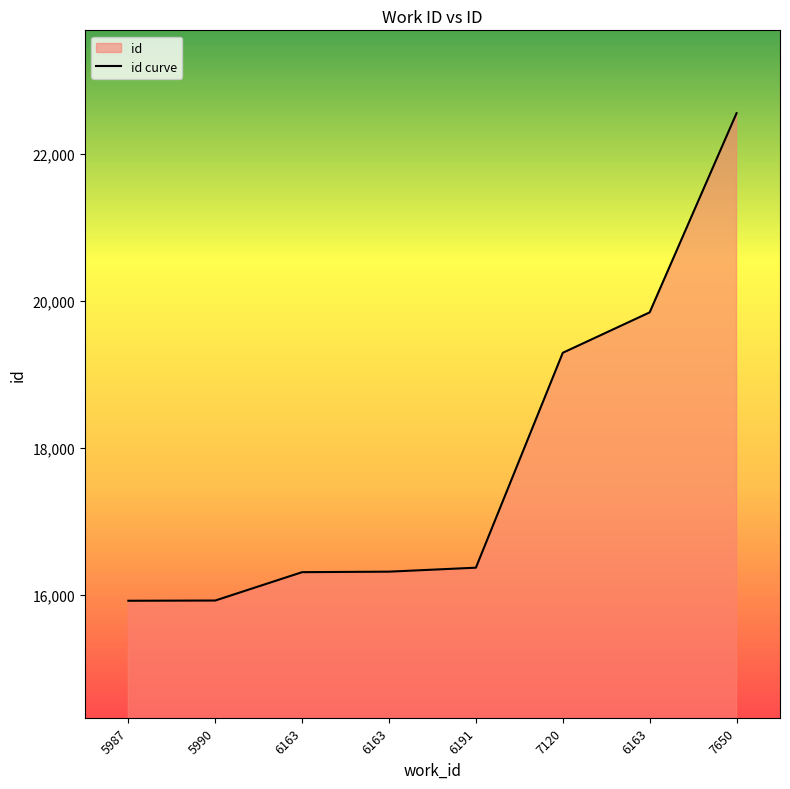

The chart shows a value of 19847 at 6163. True or false?

True